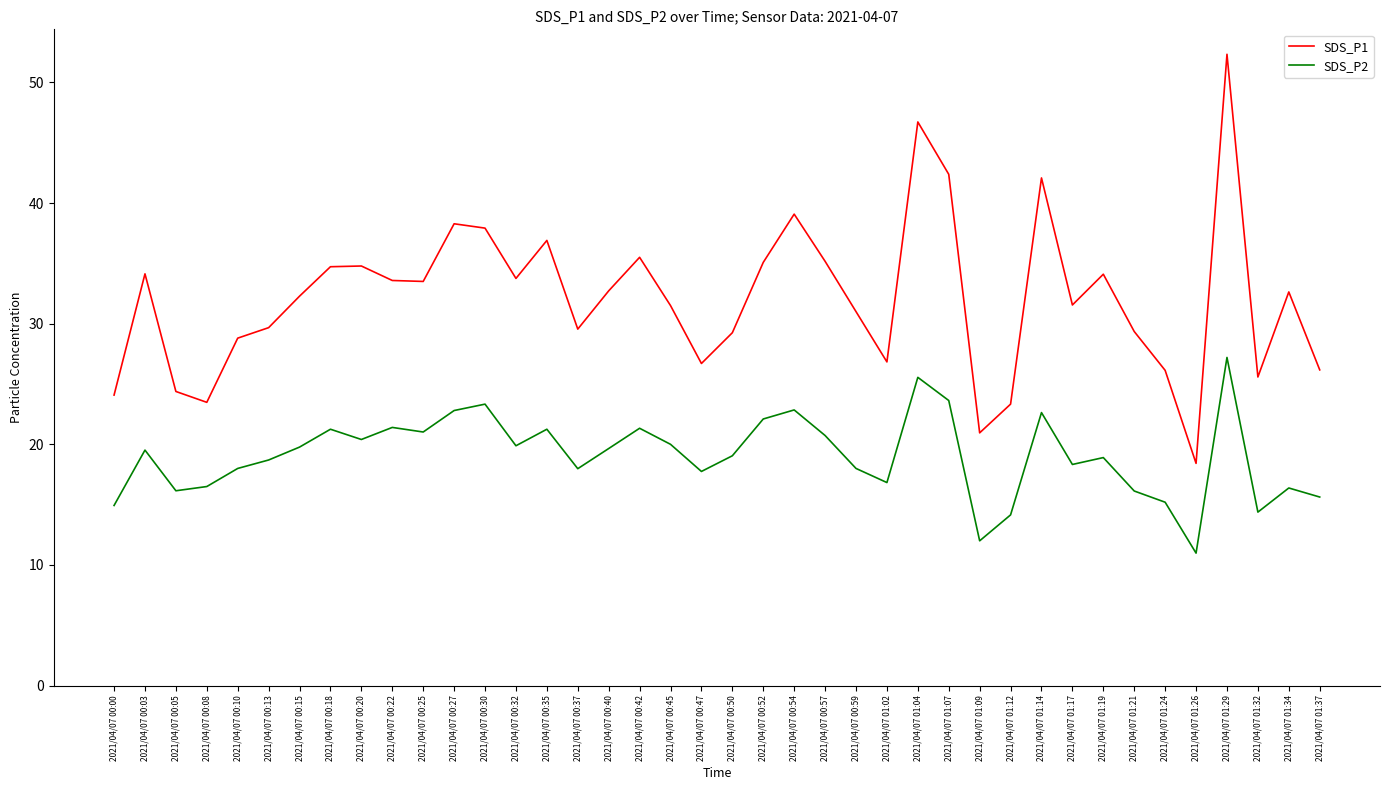

True or false: SDS_P2 has a value of 18.3 at 2021/04/07 01:17.

True